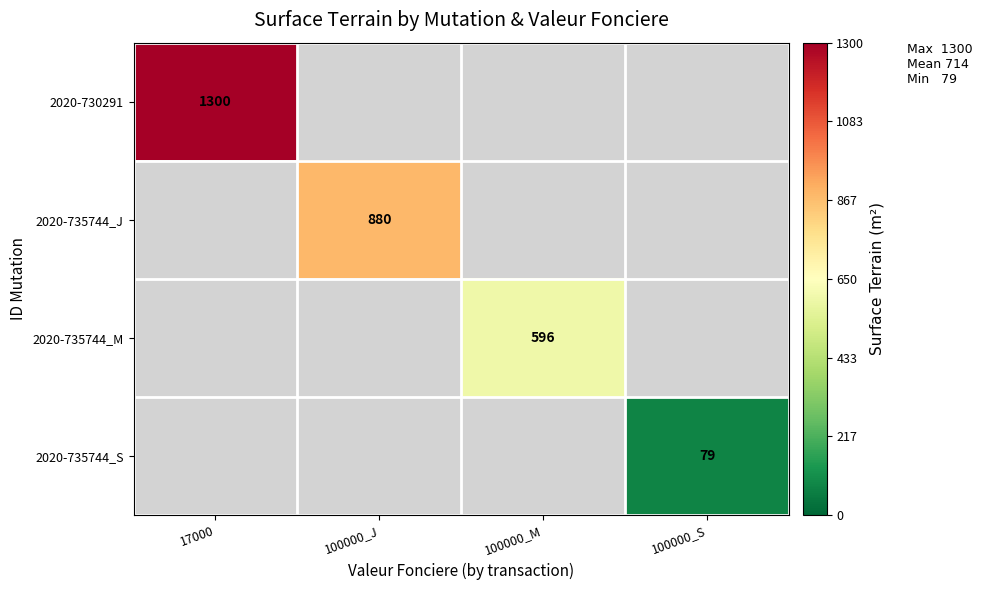

Is it true that 2020-730291 equals 1749 at 17000?

False